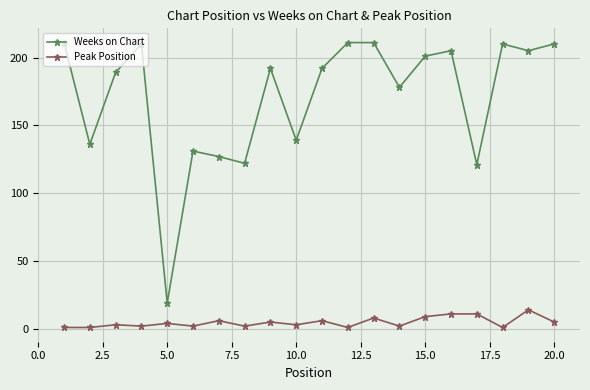

How many interior local valleys does the Weeks on Chart series have?

7